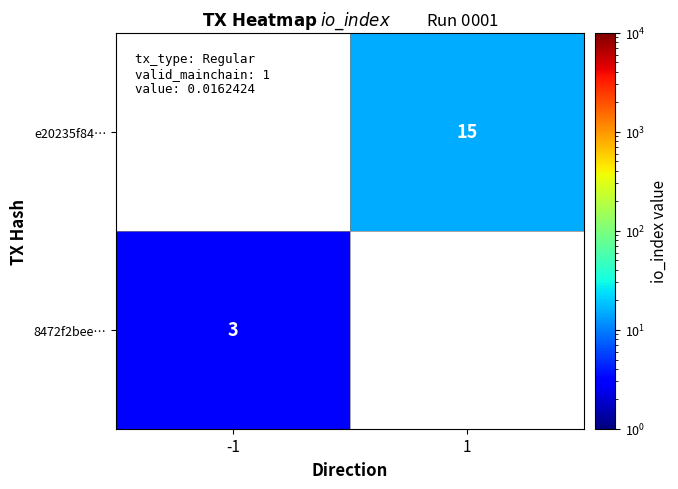

True or false: e20235f84… has a value of 15 at 1.

True